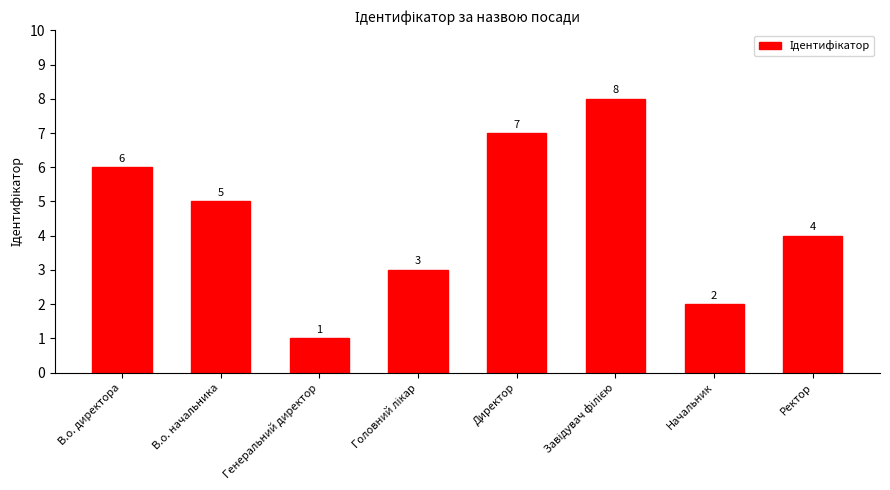

Which has a higher value, Начальник or Ректор?

Ректор